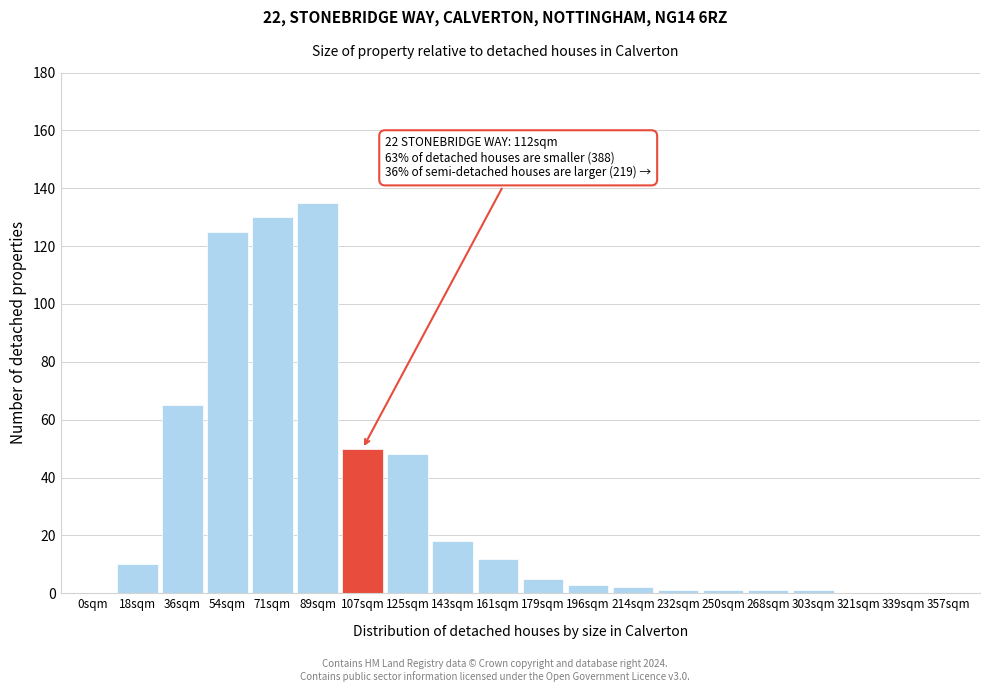

Reading left to right, list all the values displayed in this chart.

0sqm=0	18sqm=10	36sqm=65	54sqm=125	71sqm=130	89sqm=135	107sqm=50	125sqm=48	143sqm=18	161sqm=12	179sqm=5	196sqm=3	214sqm=2	232sqm=1	250sqm=1	268sqm=1	303sqm=1	321sqm=0	339sqm=0	357sqm=0